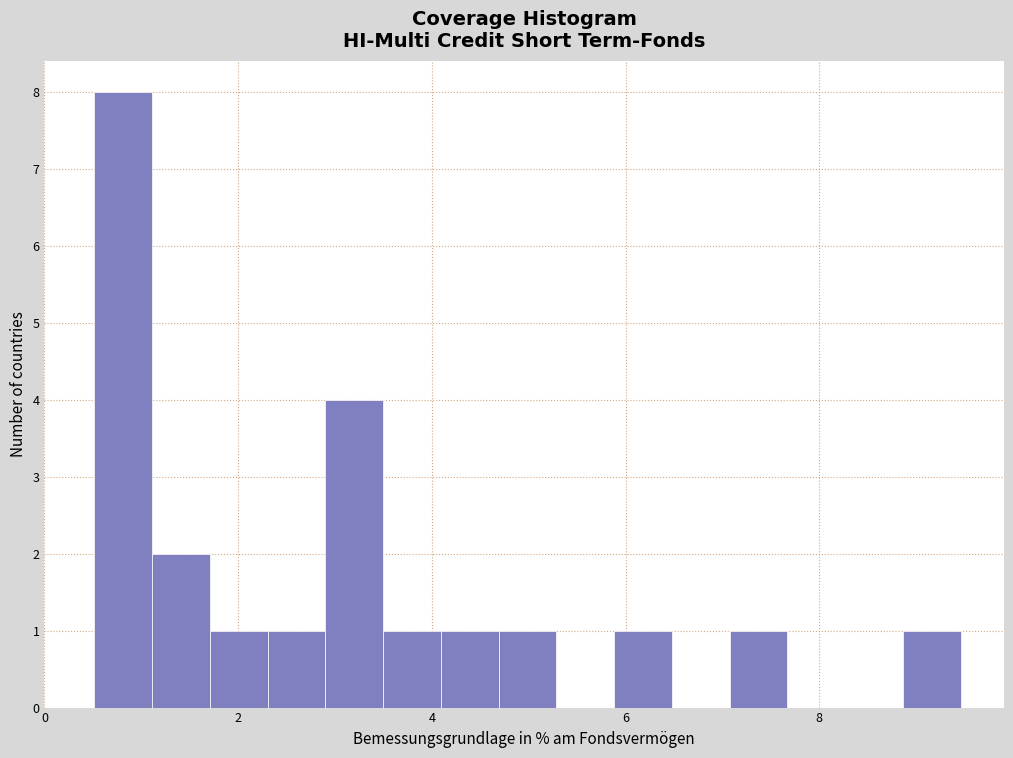

Around what value on the x-axis is the tallest bar? Give the approximate position of its centre, as read against the axis.

0.8